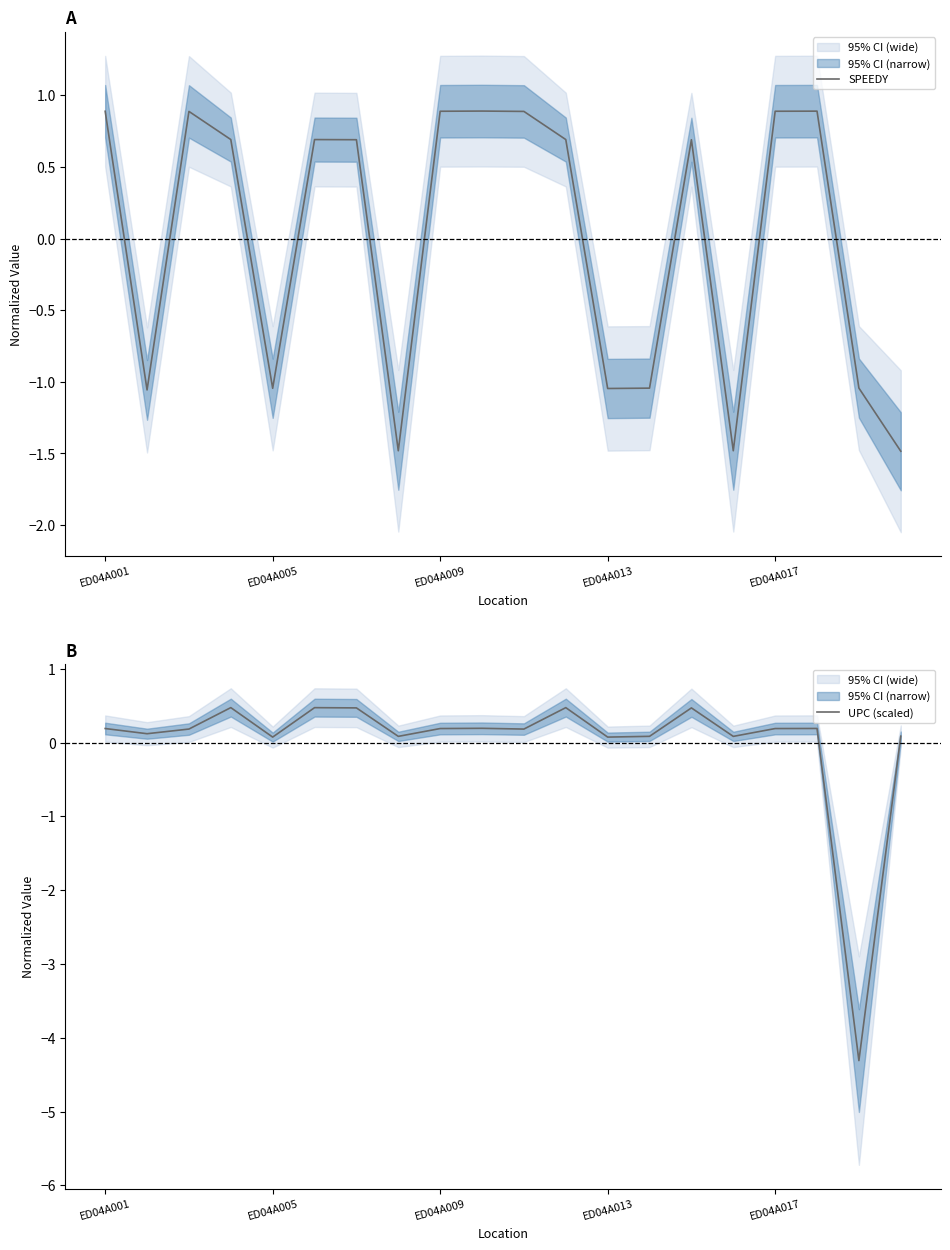

What is the maximum value for SPEEDY?

0.9